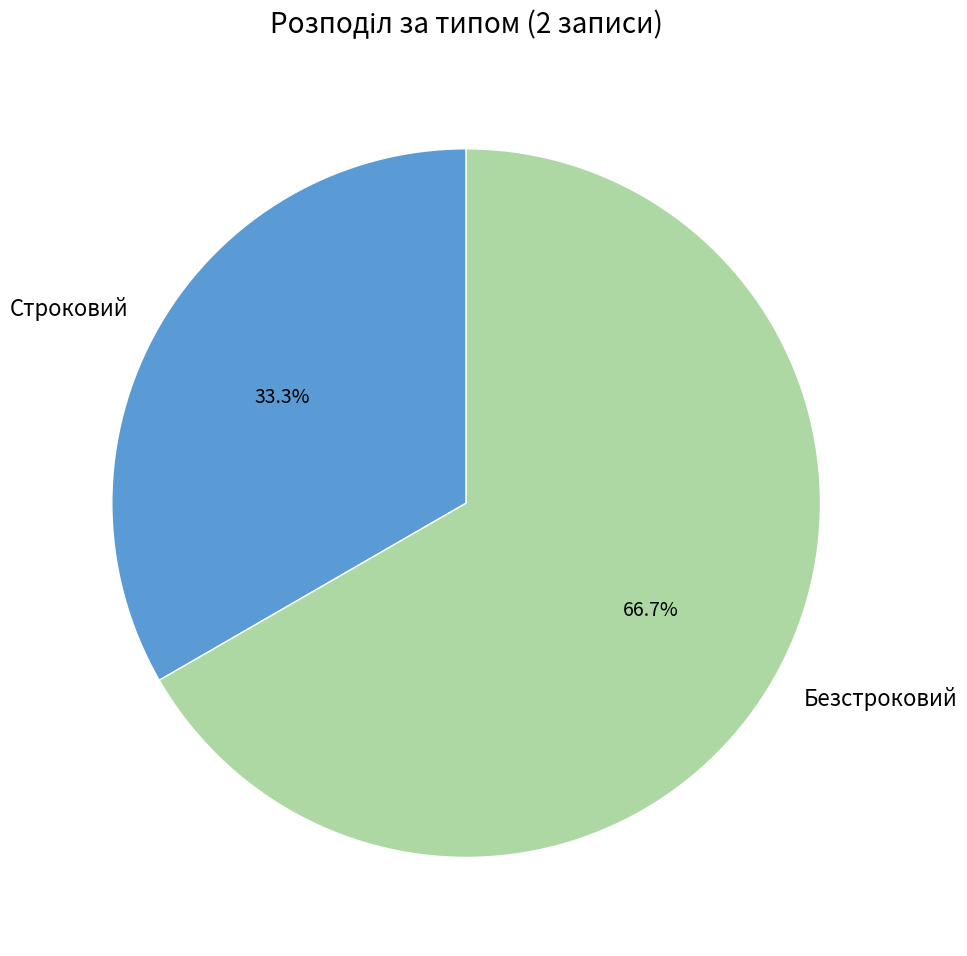

Is it true that Строковий is 44% of the pie?

False